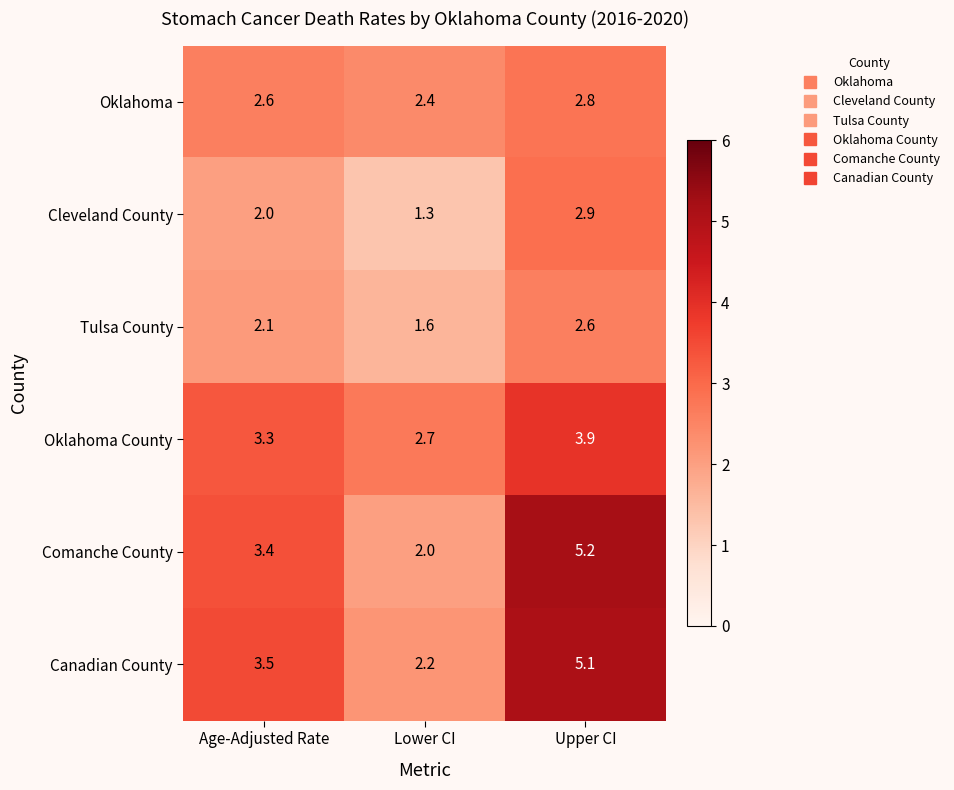

What is the difference between the maximum and minimum values in the Cleveland County series?

1.6